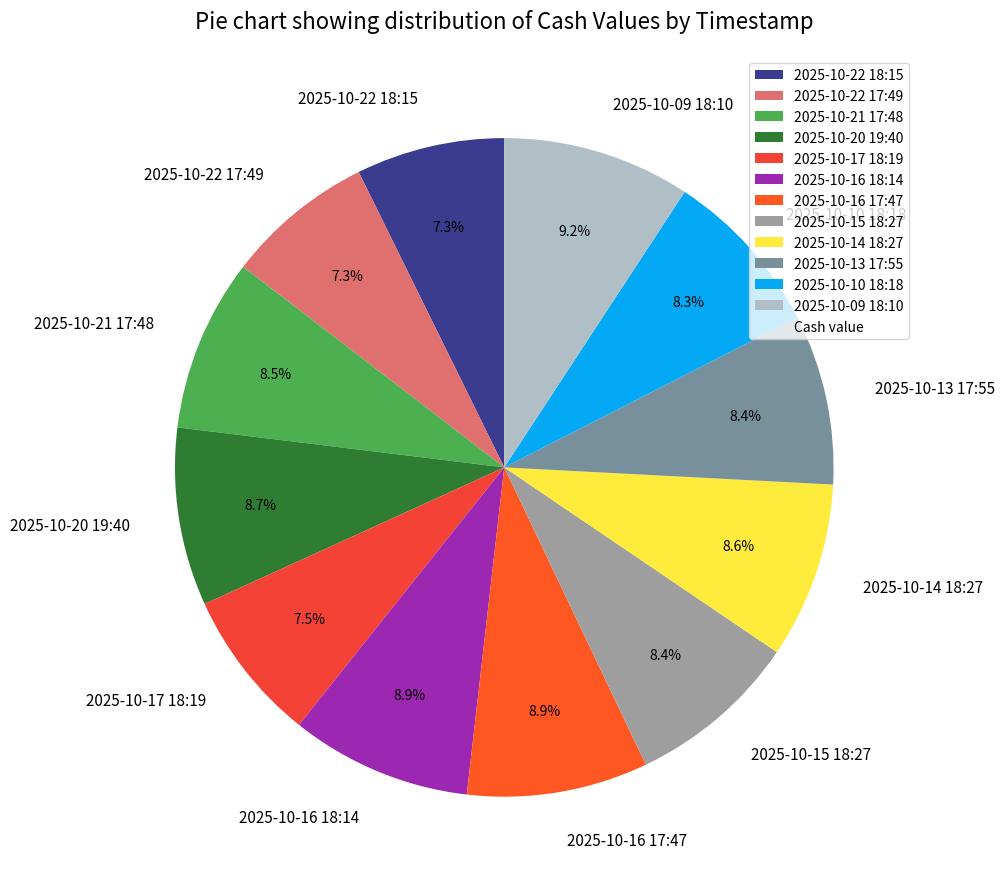

Approximately how many times larger is the value at 2025-10-20 19:40 compared to 2025-10-09 18:10?

0.9